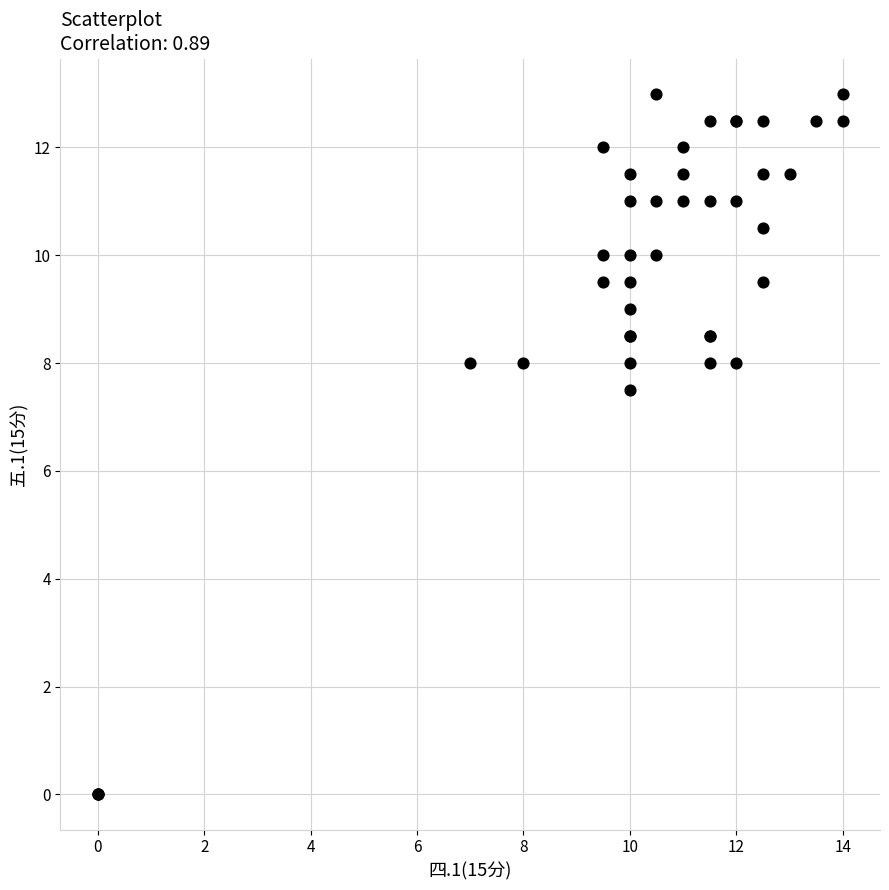

What Y value in the scatter plot is closest to 6?

7.5